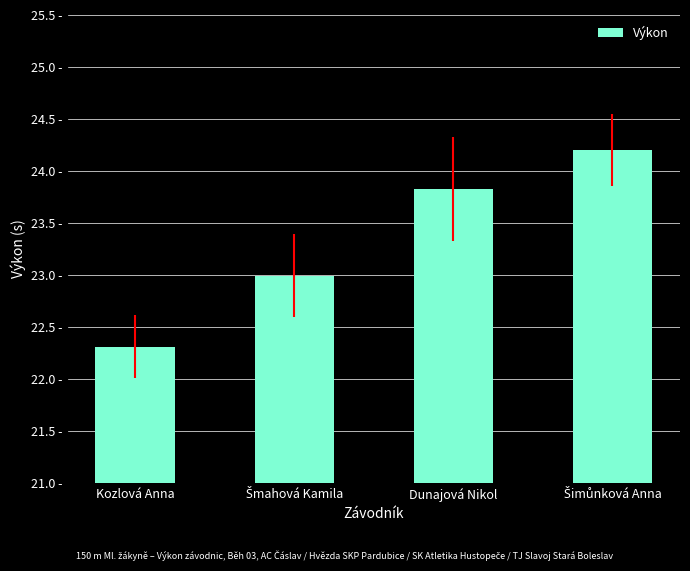

Reading left to right, extract all data points from this chart.

22.3	23.0	23.8	24.2